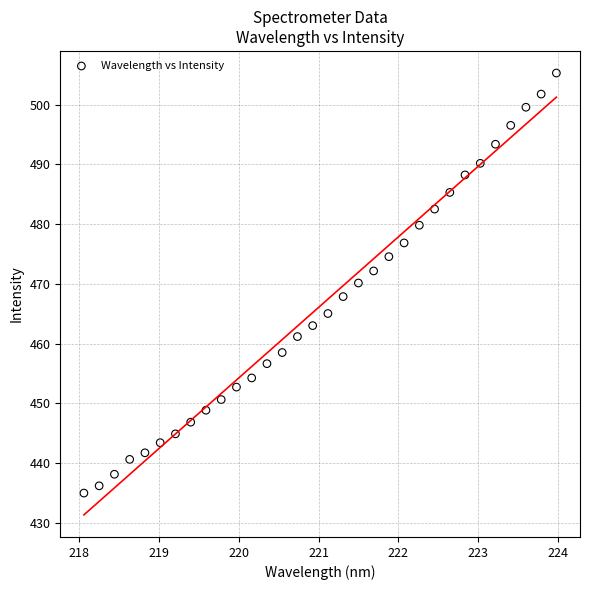

What is the range of X values (max minus min)?

5.9